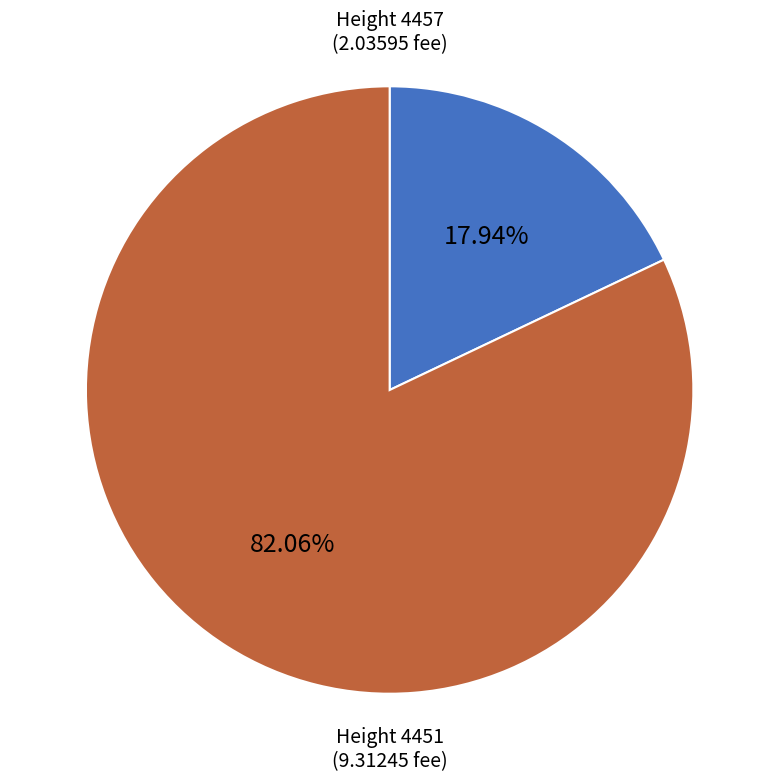

Is there any slice that represents more than half of the pie?

Yes